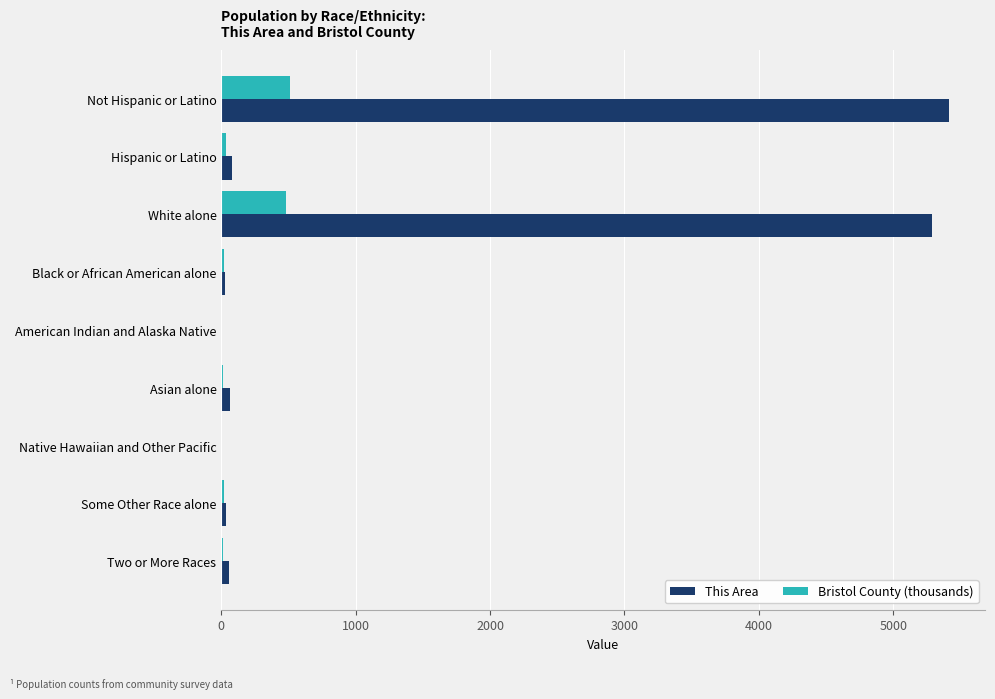

Which series changed the most between White alone and Some Other Race alone?

This Area